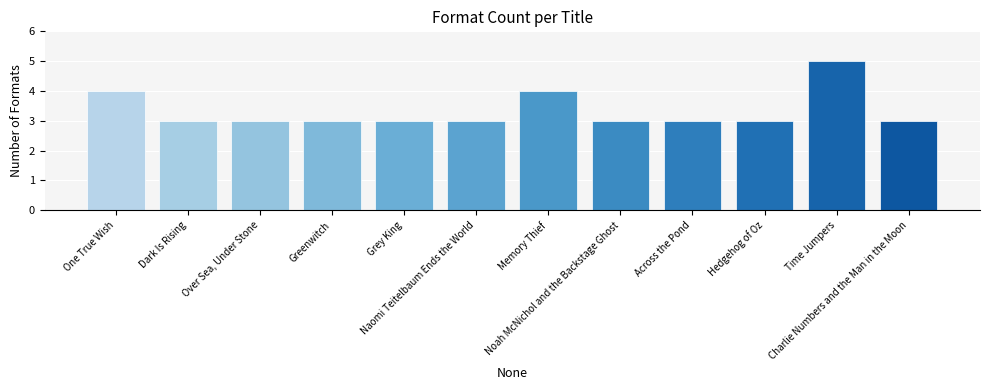

What is the smallest value displayed?

3